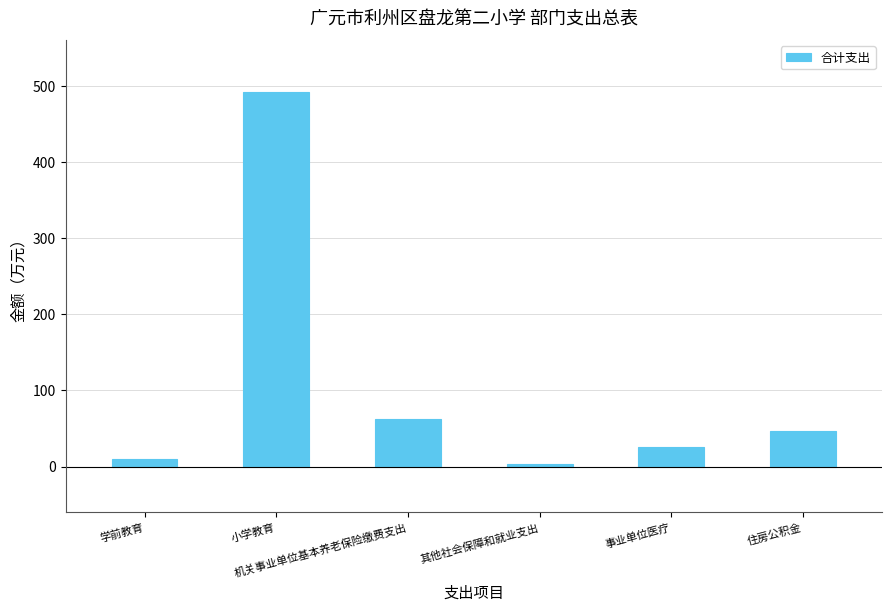

How many bars are there in total?

6